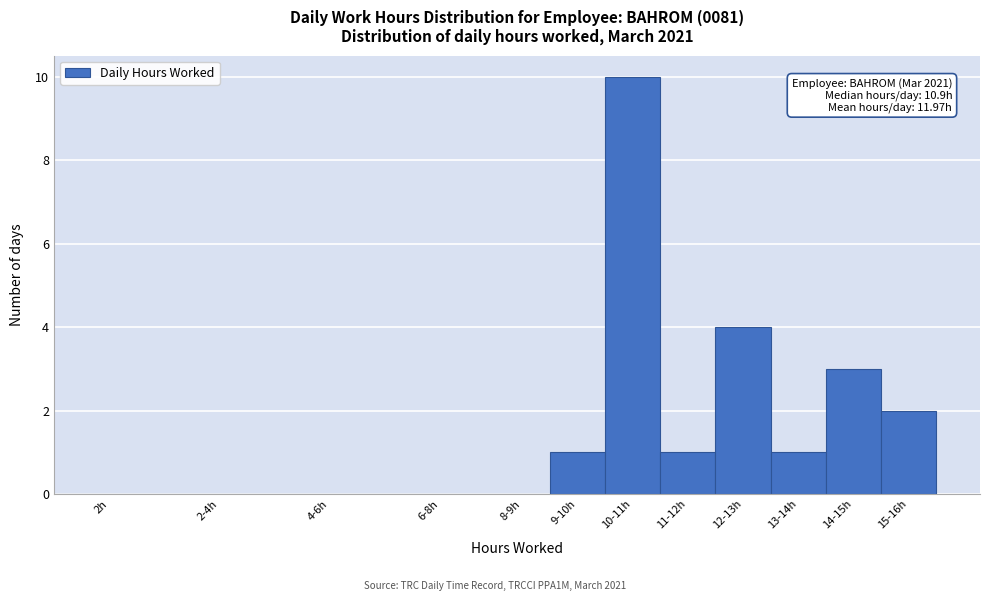

Reading left to right, extract all data points from this chart.

2h=0	2-4h=0	4-6h=0	6-8h=0	8-9h=0	9-10h=1	10-11h=10	11-12h=1	12-13h=4	13-14h=1	14-15h=3	15-16h=2